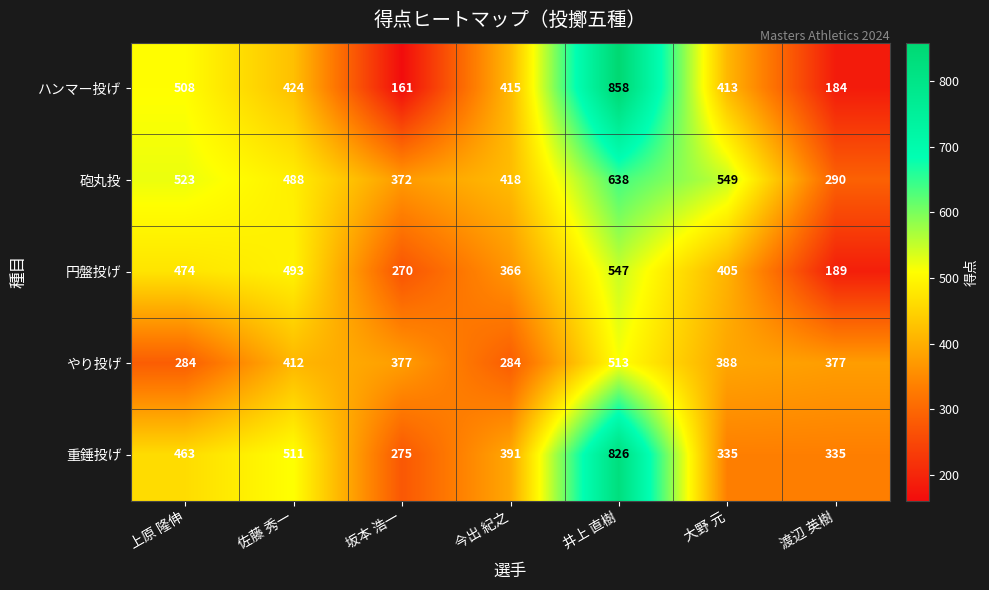

Which series has the widest spread of values?

ハンマー投げ